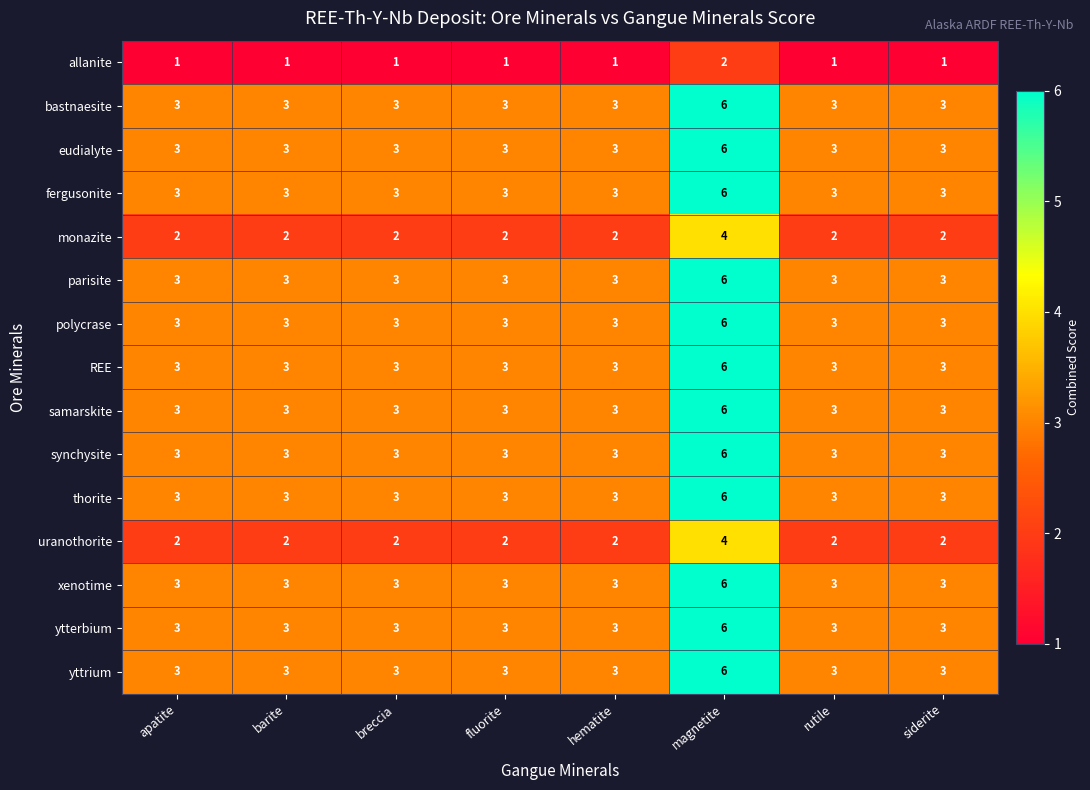

The value of synchysite at barite is 5. True or false?

False